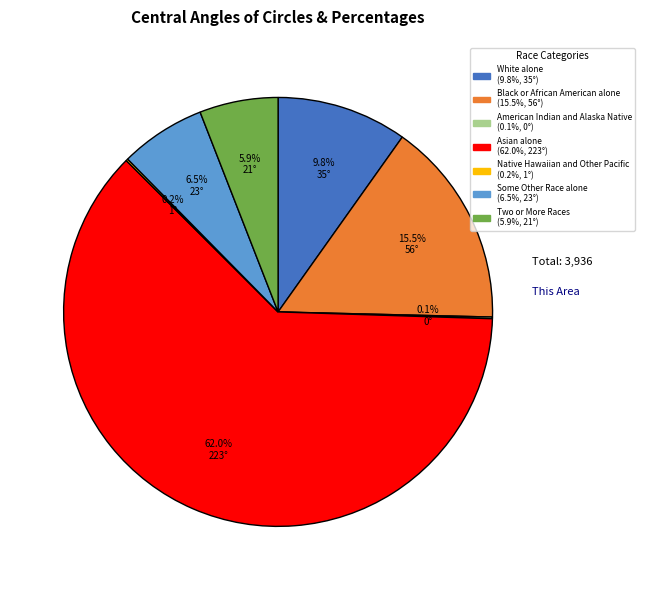

Between Two or More Races and Some Other Race alone, which is larger?

Some Other Race alone